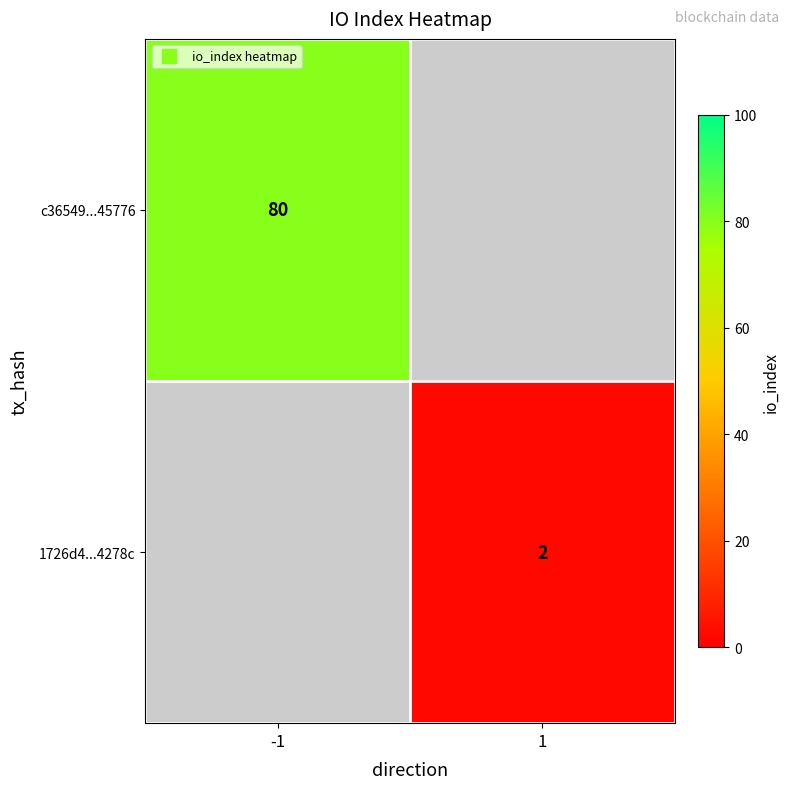

At how many categories does at least one series exceed 24?

1